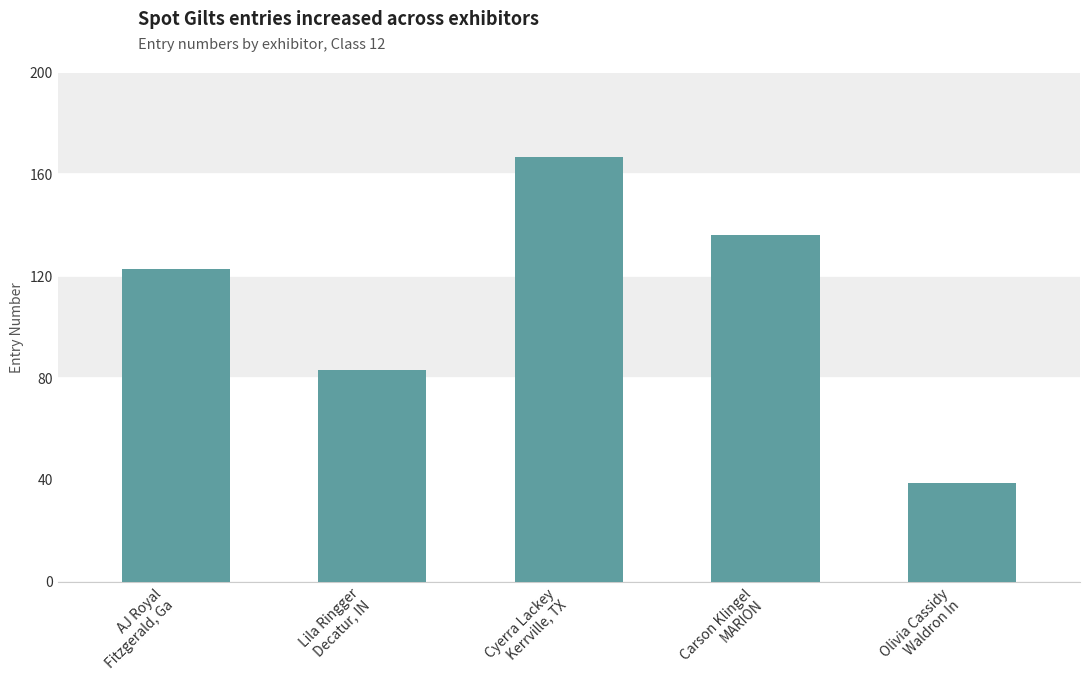

How many series are shown in this chart?

1